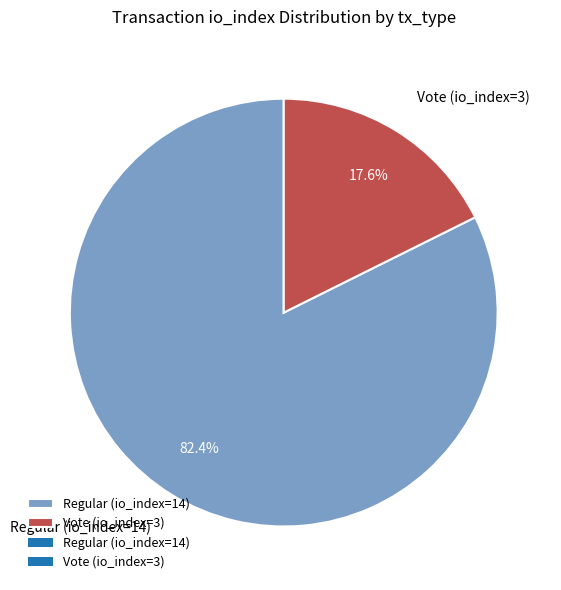

Which slice is the largest?

Regular (io_index=14)